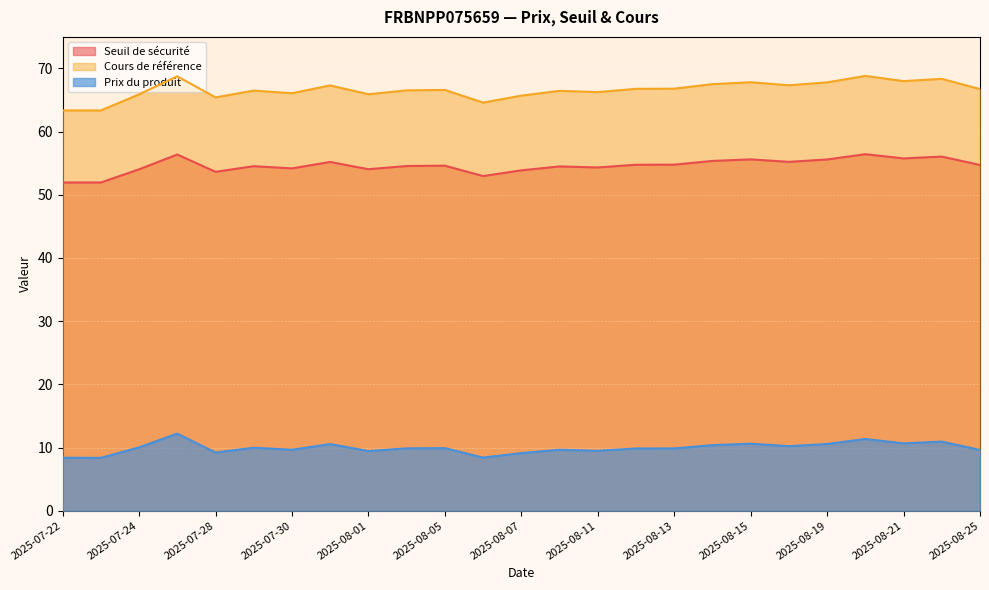

True or false: Seuil de sécurité and Prix du produit cross at least once.

False